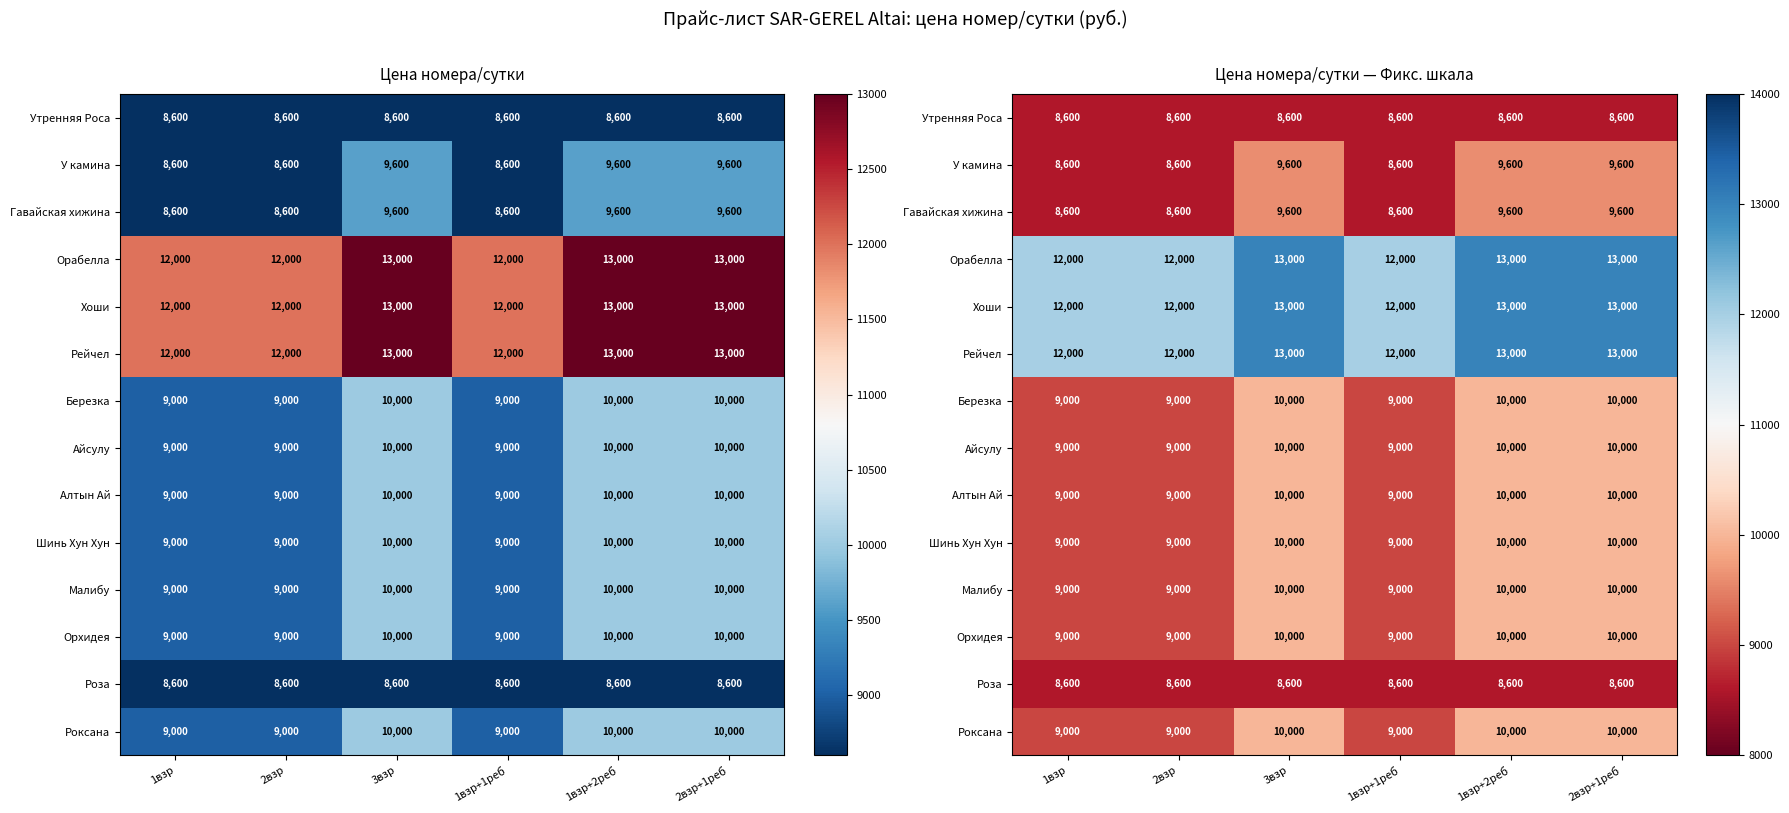

What is the total value across all series at 1взр+1реб?

133400